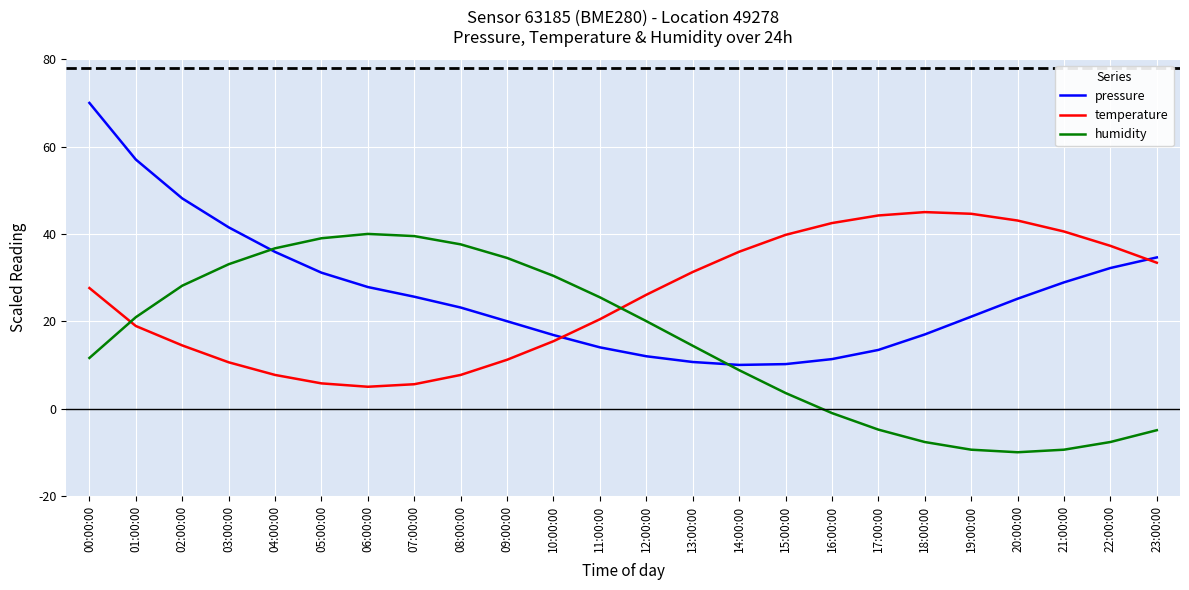

At which label does pressure first exceed 25?

00:00:00